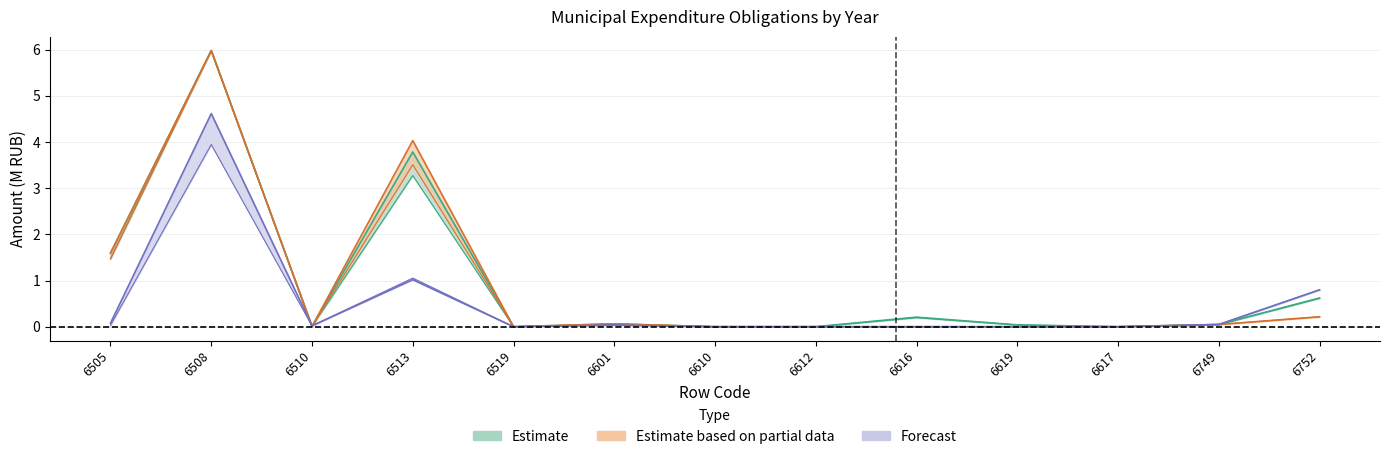

At how many categories does at least one series exceed 3?

2